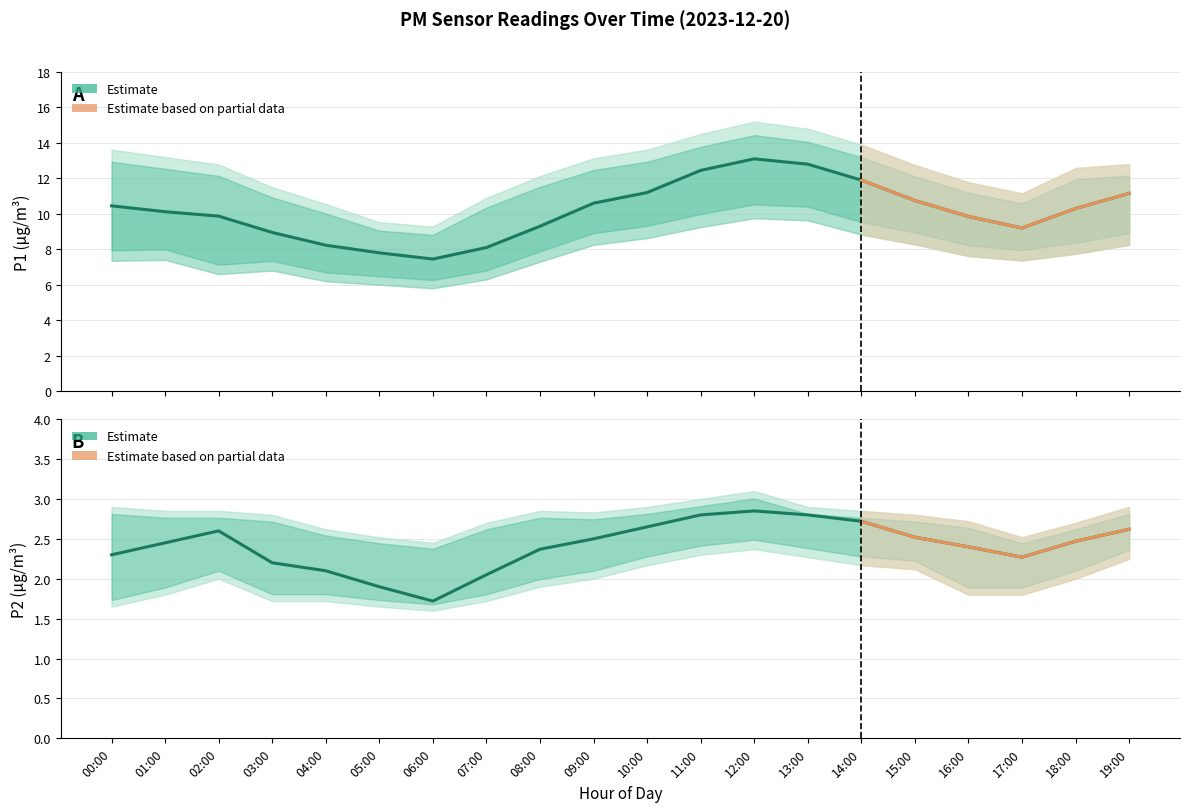

How many interior local peaks does the P1 series have?

1